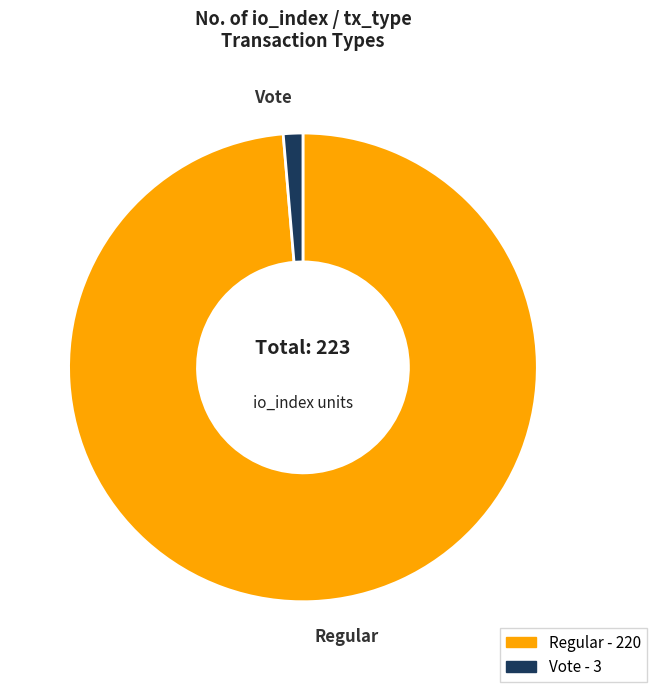

Is there a majority slice in this chart?

Yes